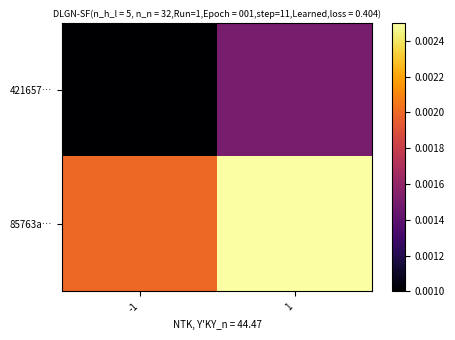

Reading right to left, list all the values displayed in this chart.

421657…: 1=0.0	-1=0.0
85763a…: 1=0.0	-1=0.0